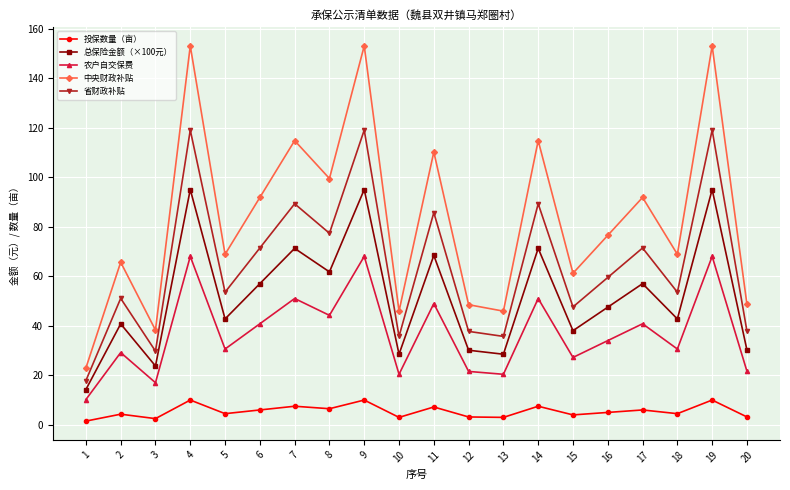

True or false: 投保数量（亩） and 总保险金额（×100元） intersect in this chart.

False